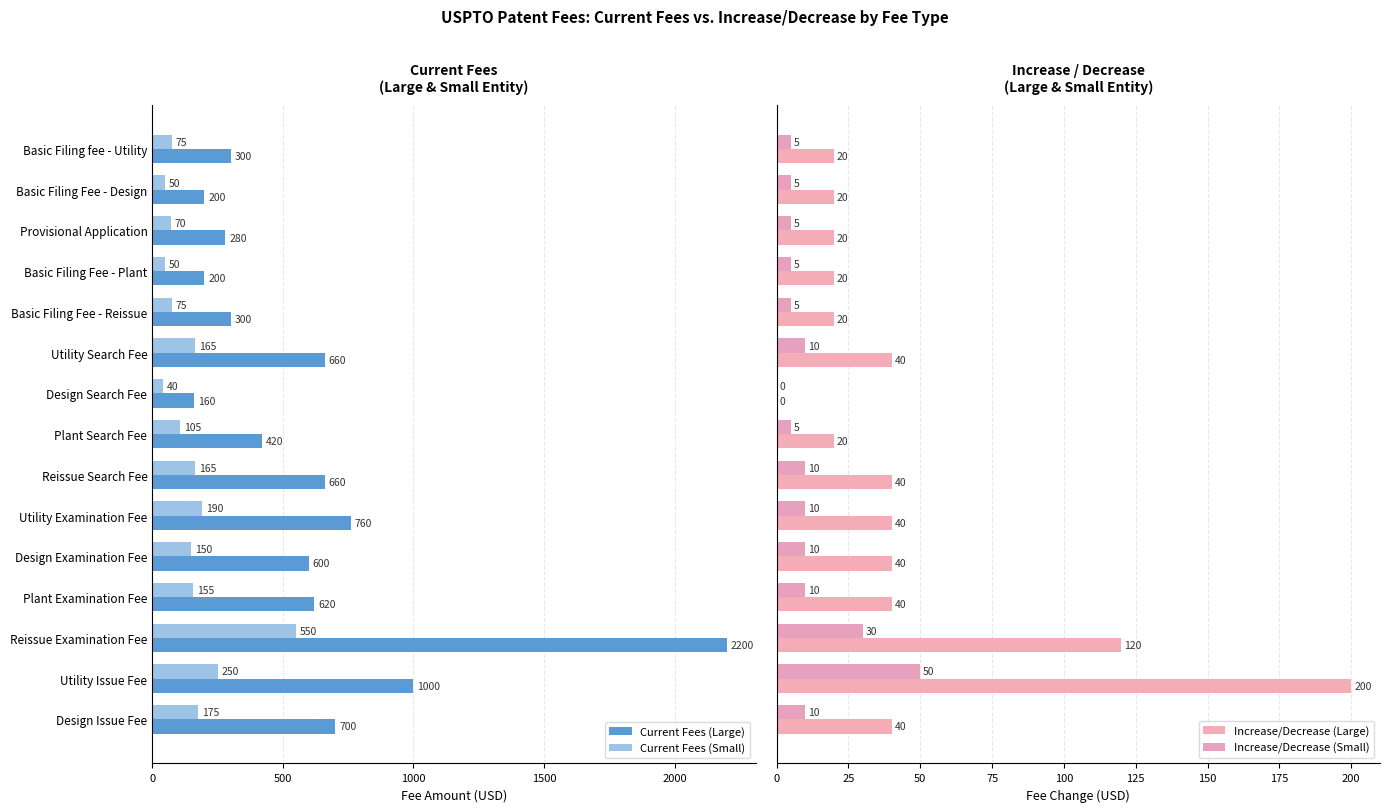

How many bars are there in each group?

4